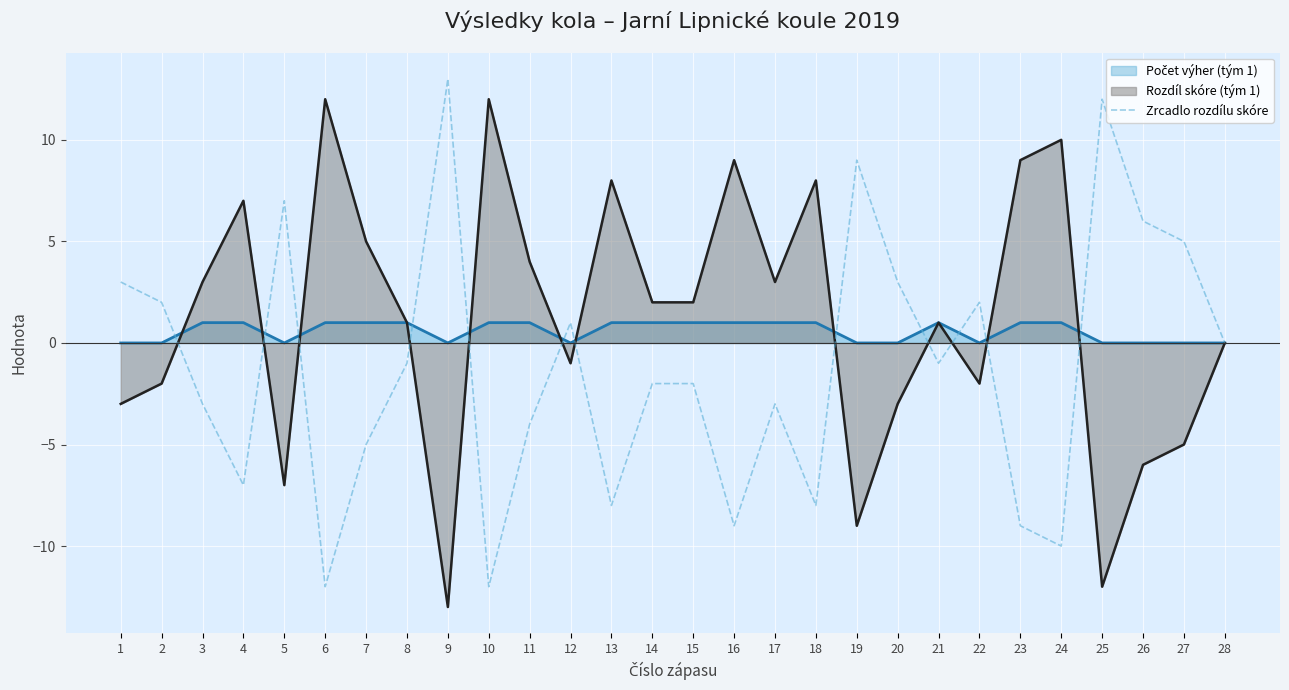

How many lines are shown in the chart?

3